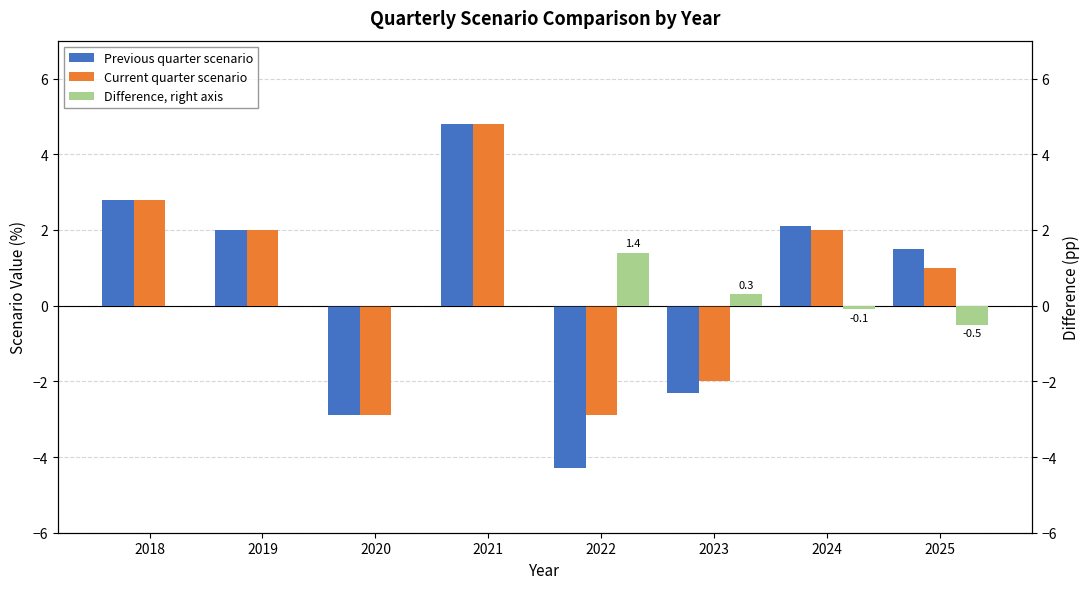

What is the average value of the Current quarter scenario series?

0.6